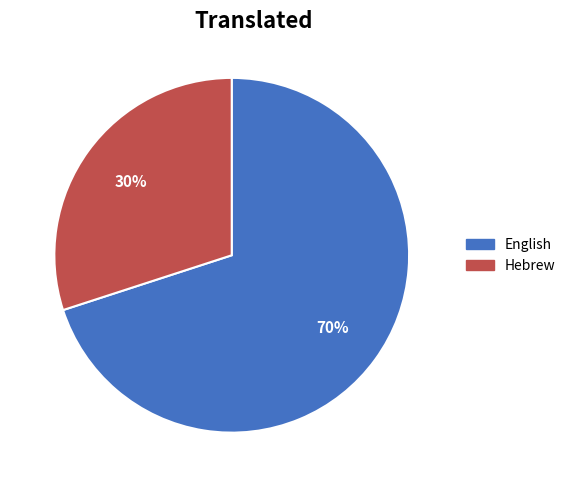

To the nearest percent, what portion does Hebrew represent?

30%